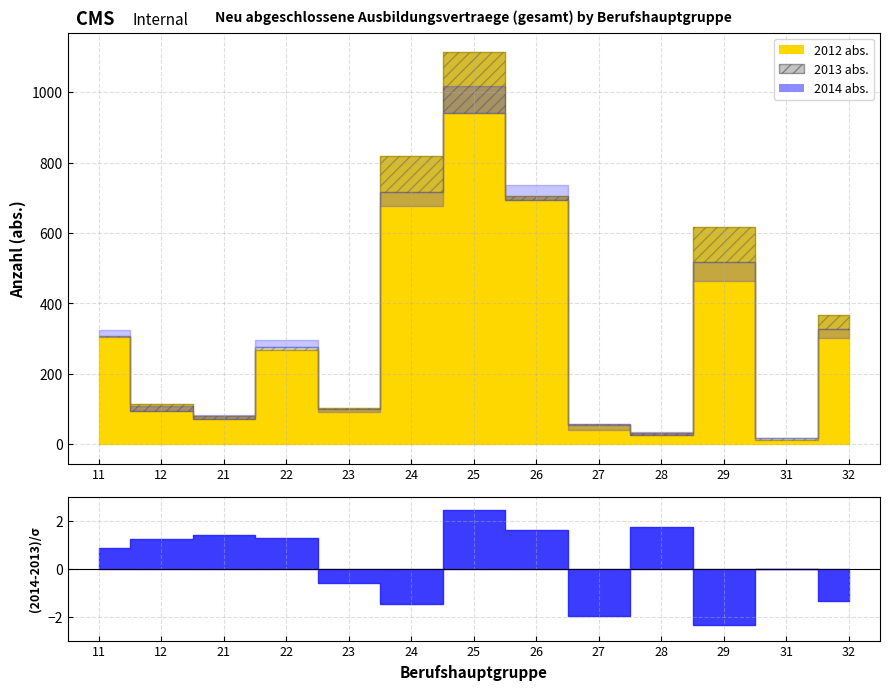

Reading right to left, transcribe all the data shown in this chart.

2012 abs.: 366	12	618	33	54	705	1113	819	102	267	81	114	306
2013 abs.: 327	18	519	27	57	693	942	717	99	276	72	96	309
2014 abs.: 303	18	465	36	42	735	1017	678	93	297	84	108	324